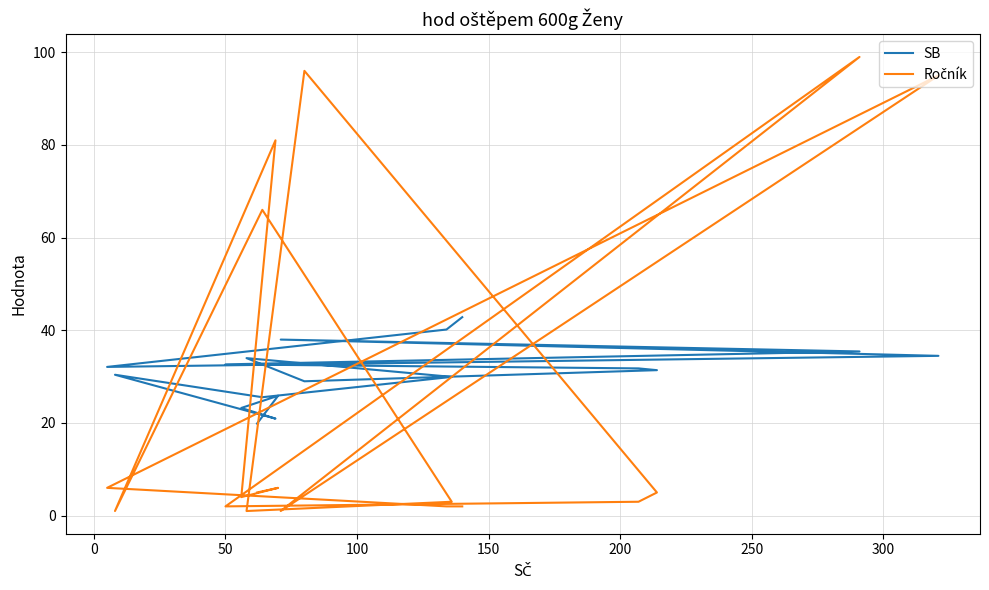

Rank the series by their maximum value, from highest to lowest.

Ročník, SB